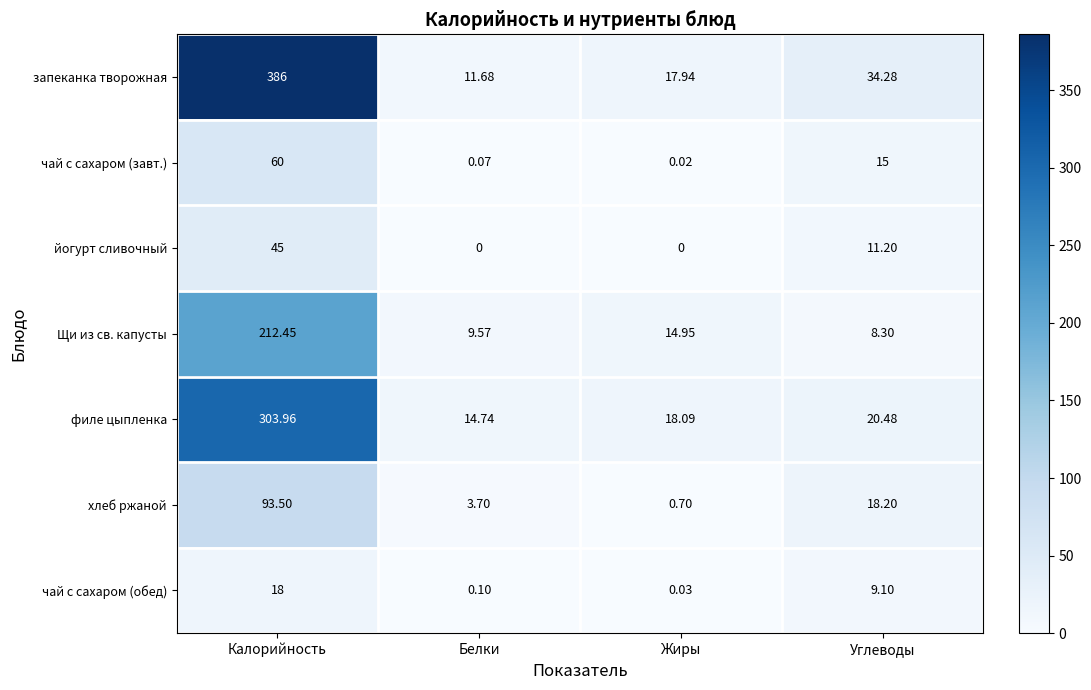

Which label corresponds to the largest value in the chart?

Калорийность